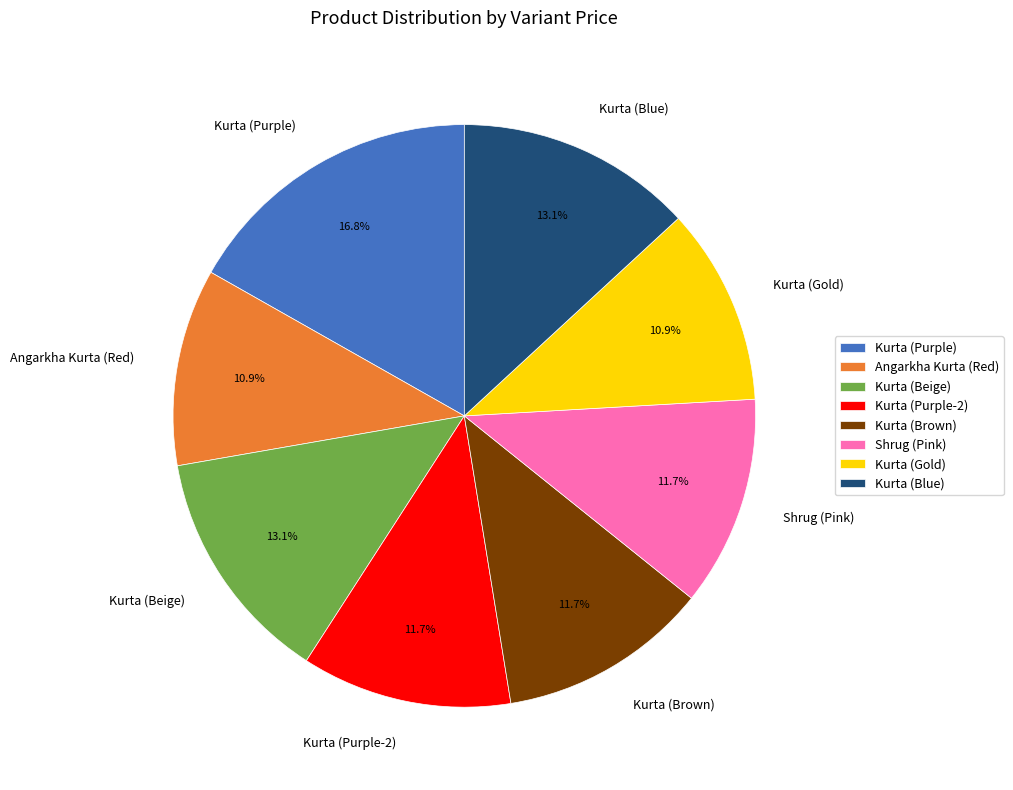

Is it true that Kurta (Beige) is 26% of the pie?

False